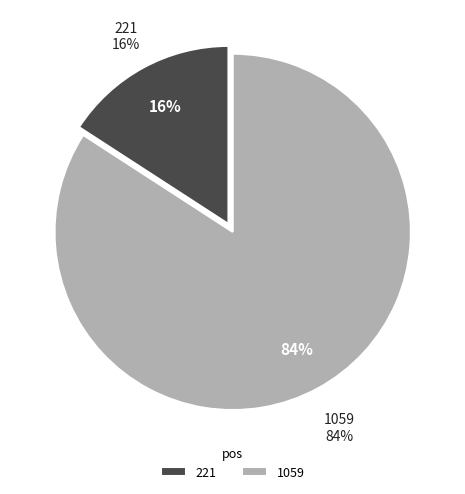

Which category accounts for the majority?

1059